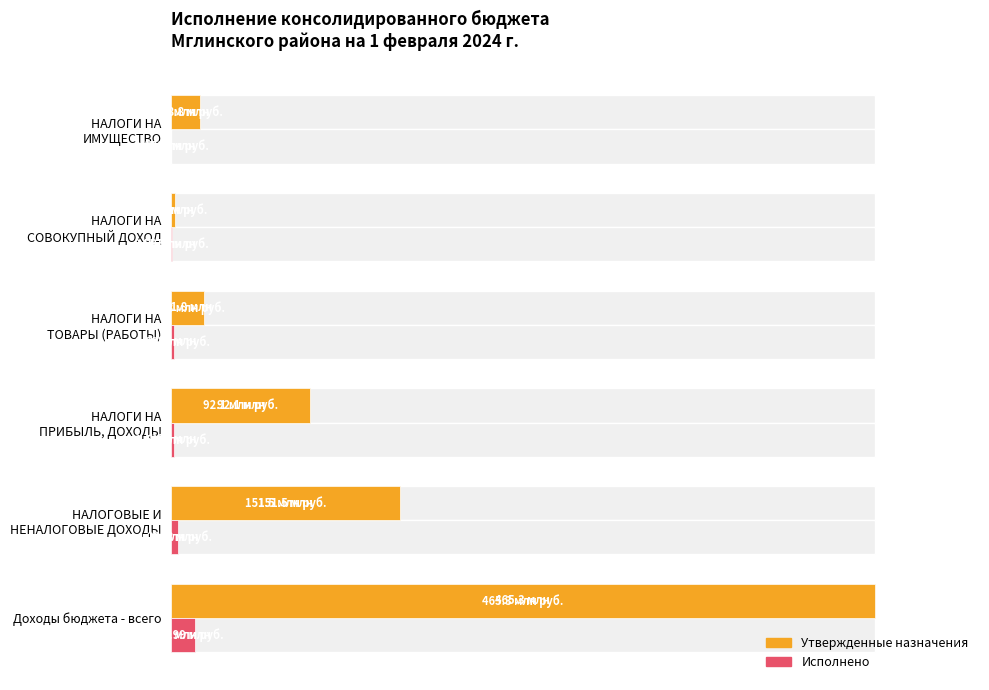

Rank the series by their average value, from lowest to highest.

Исполнено, Утвержденные назначения